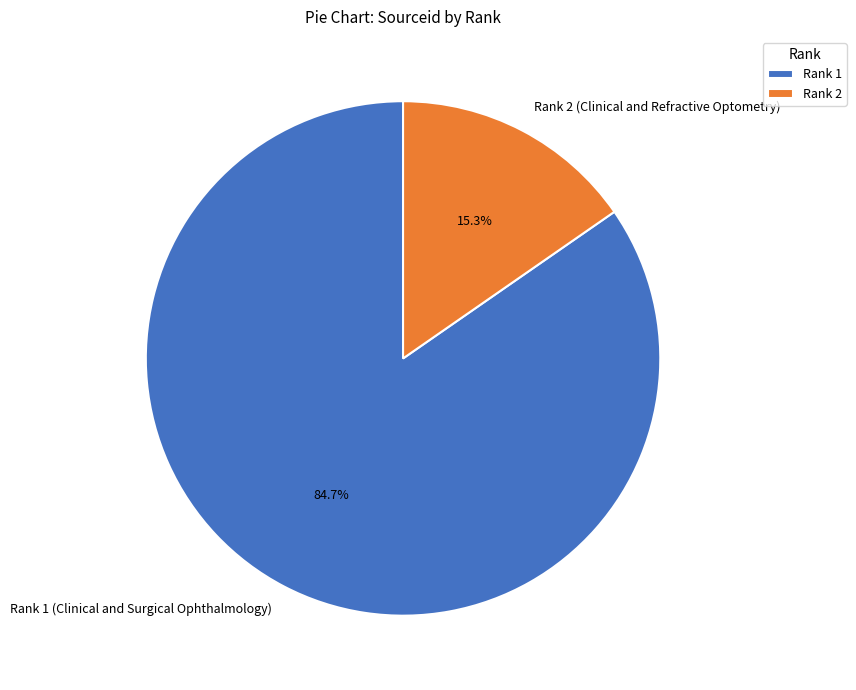

Between Rank 1 (Clinical and Surgical Ophthalmology) and Rank 2 (Clinical and Refractive Optometry), which is larger?

Rank 1 (Clinical and Surgical Ophthalmology)